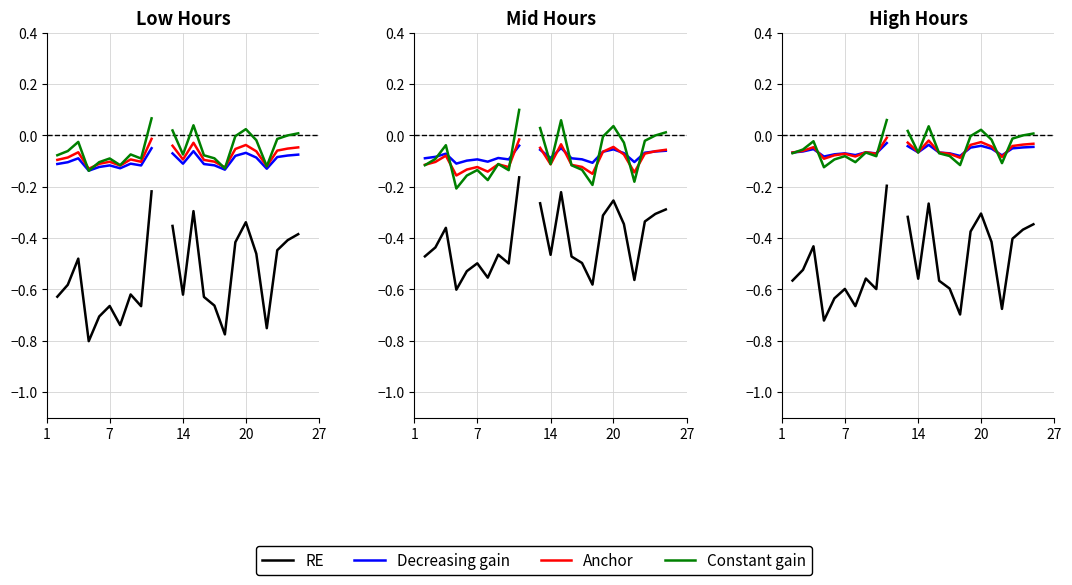

True or false: RE and Constant gain cross at least once.

False